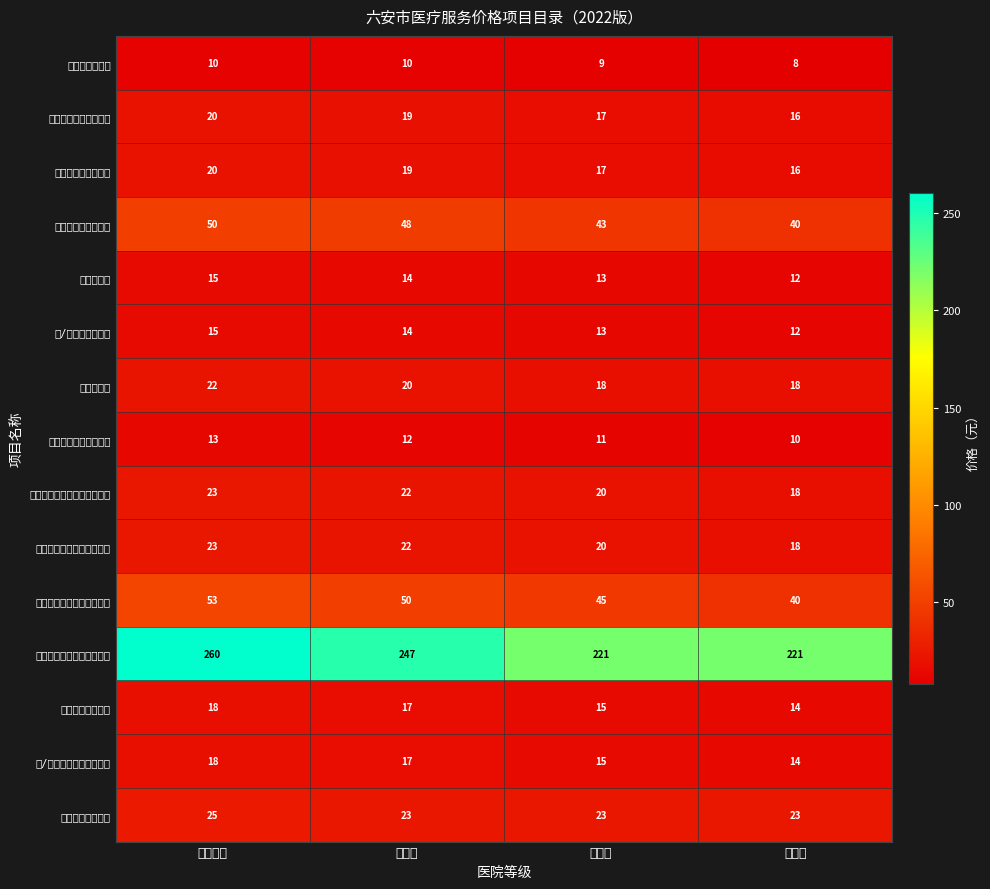

Rank the categories by 急诊诊察费 value from highest to lowest.

省属三级, 市三级, 市二级, 市一级